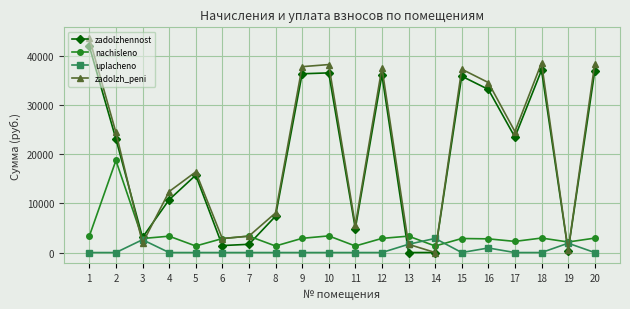

Where is the first local minimum for zadolzhennost?

3